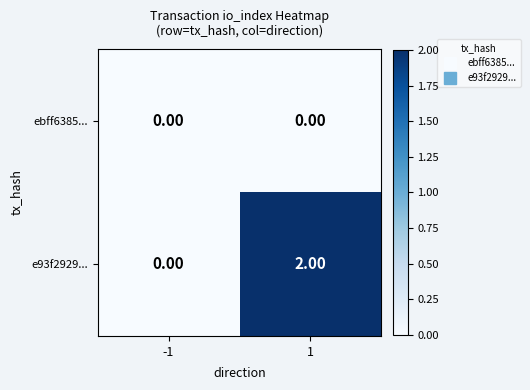

Which series has the widest spread of values?

e93f2929...